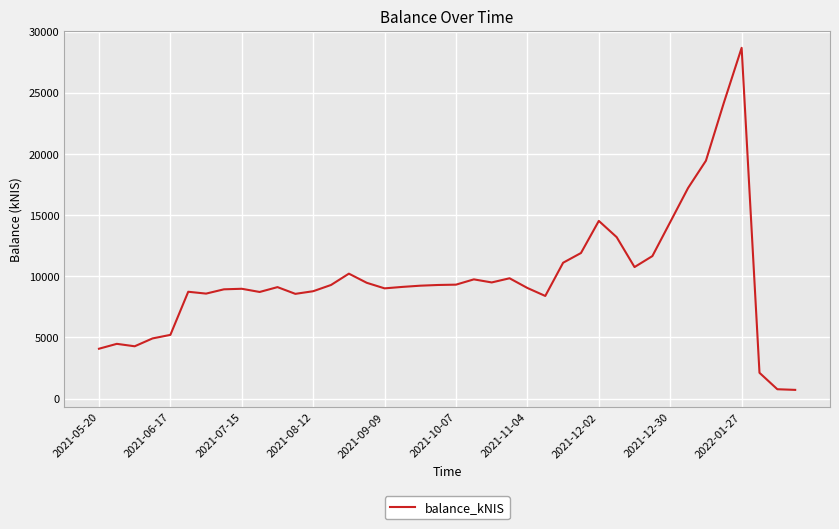

Count the number of data series in this chart.

1